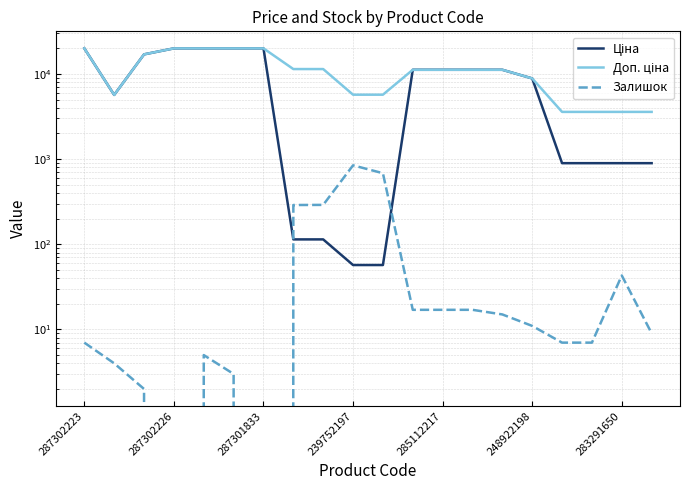

List the series in order of their peak value, highest first.

Ціна, Доп. ціна, Залишок